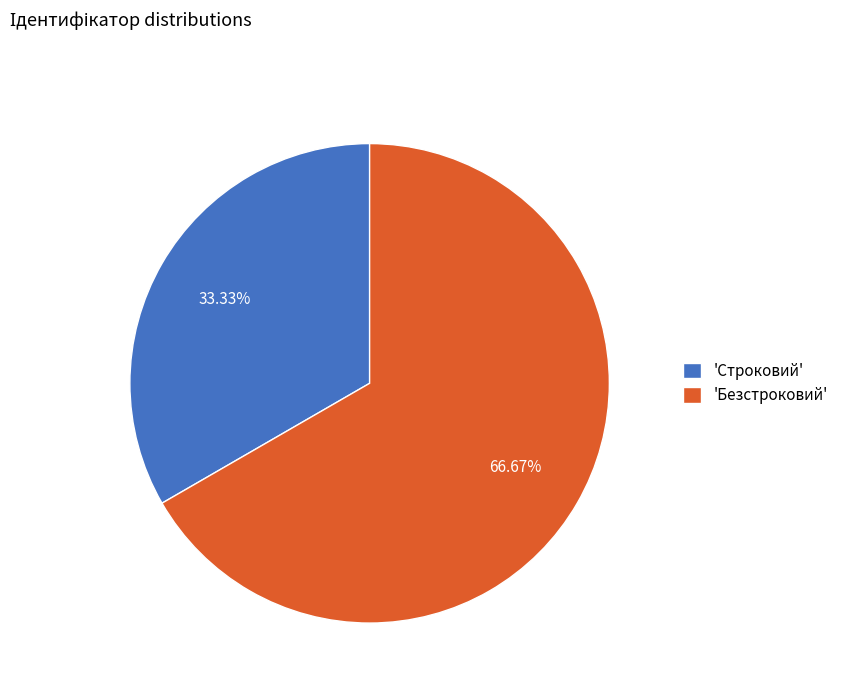

Between 'Строковий' and 'Безстроковий', which is larger?

'Безстроковий'